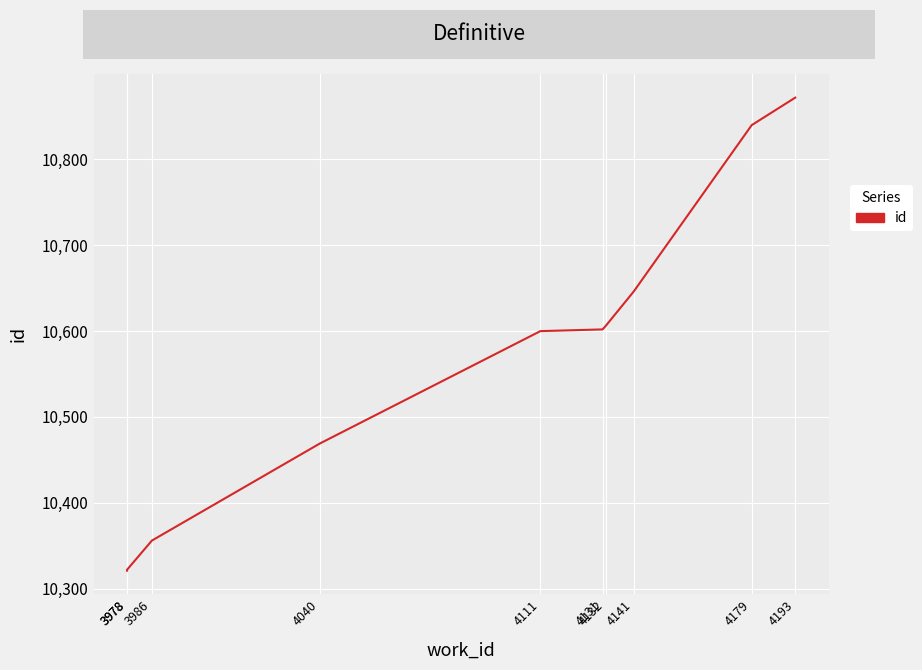

At which label does the data first exceed 10602?

4132